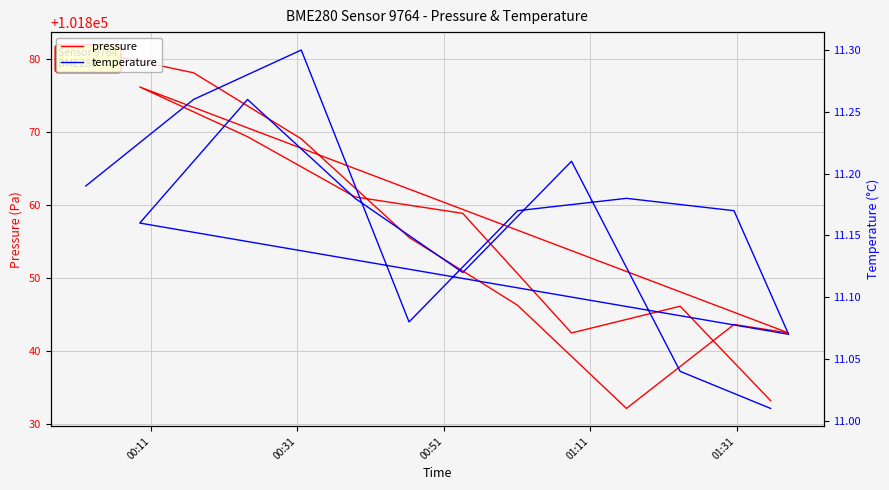

What are all the series names shown in the legend?

pressure, temperature